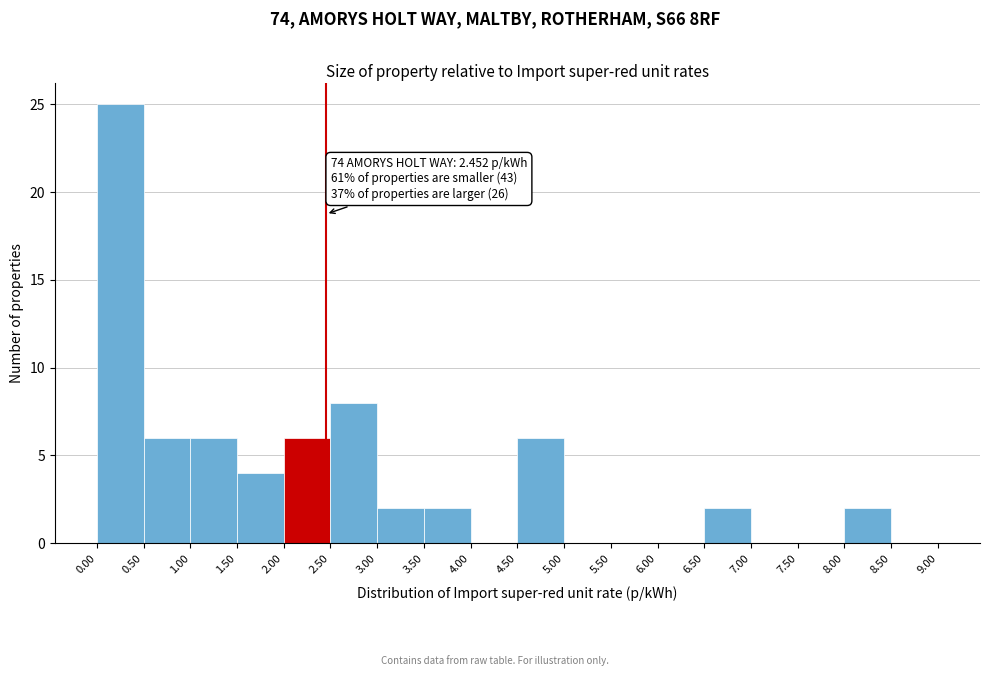

Over which range of the x-axis is the bar tallest?

0.00 to 0.50